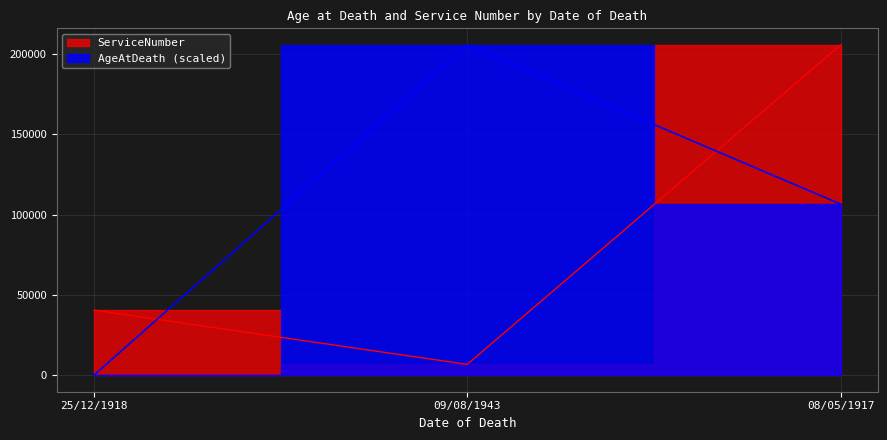

List the labels in order of ServiceNumber value, largest first.

08/05/1917, 25/12/1918, 09/08/1943